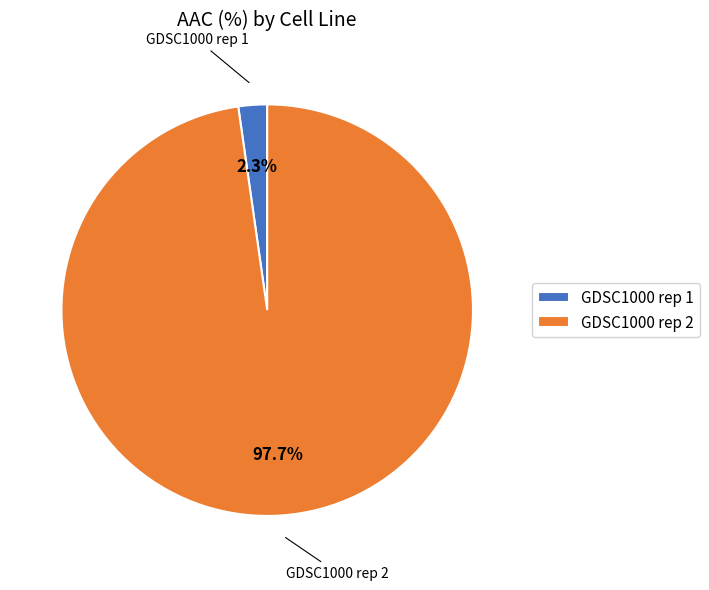

To the nearest percent, what portion does GDSC1000 rep 2 represent?

98%